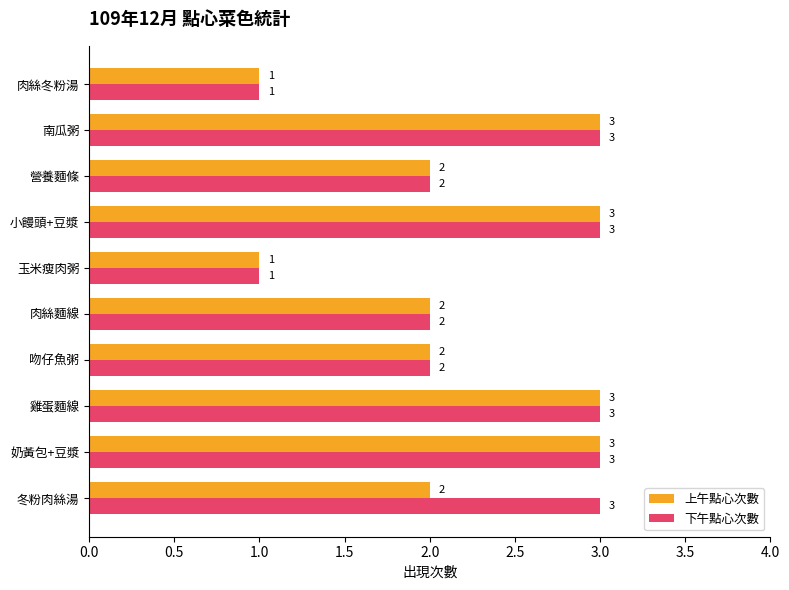

Rank the series by their average value, from lowest to highest.

上午點心次數, 下午點心次數